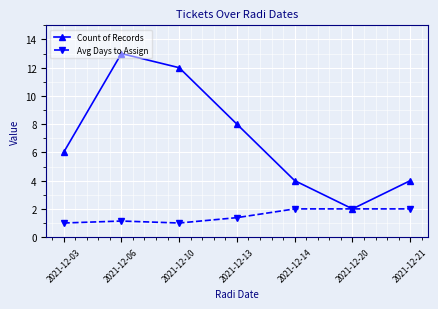

What is the average value of the Avg Days to Assign series?

1.5